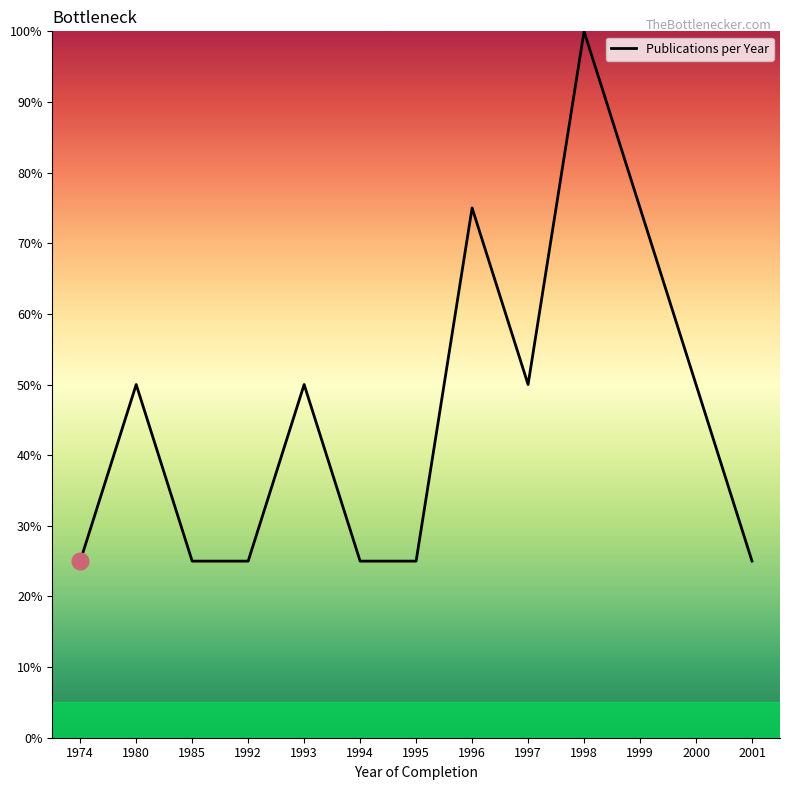

What is the minimum value shown in the chart?

25